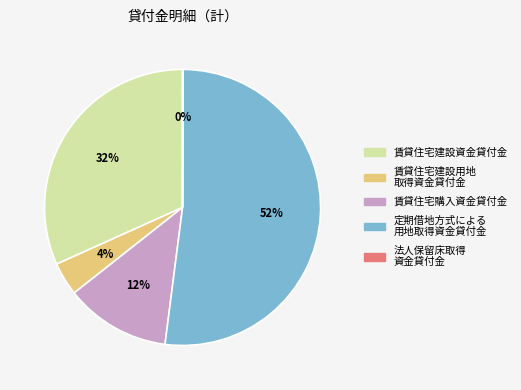

Is there any slice that represents more than half of the pie?

Yes